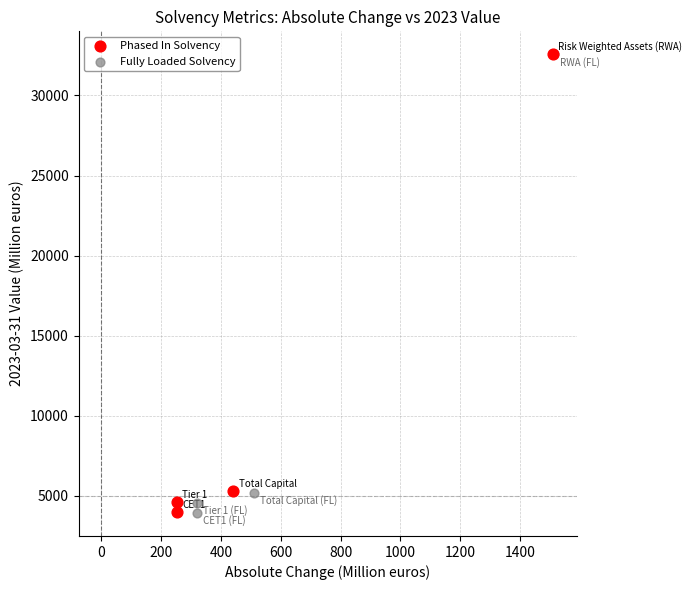

Which series has the widest spread of Y values?

Fully Loaded Solvency